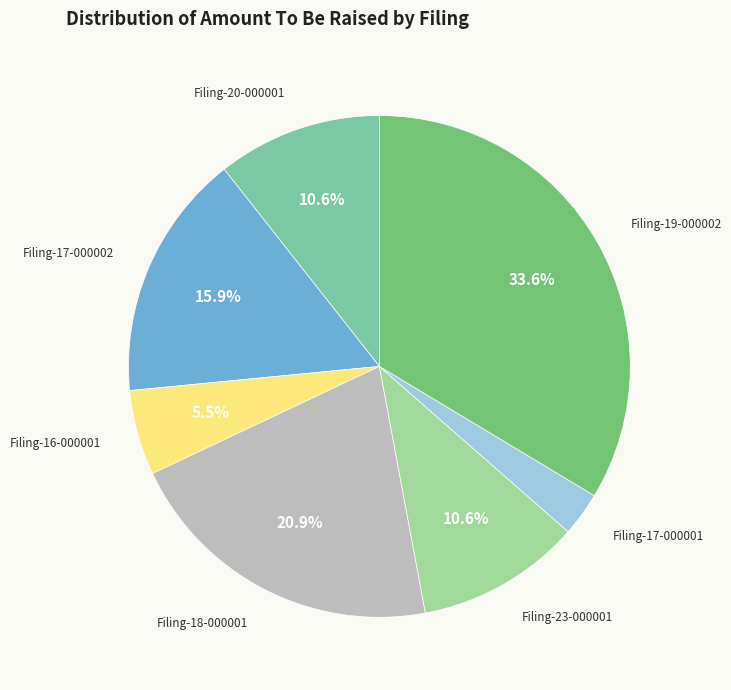

Is there any slice that represents more than half of the pie?

No